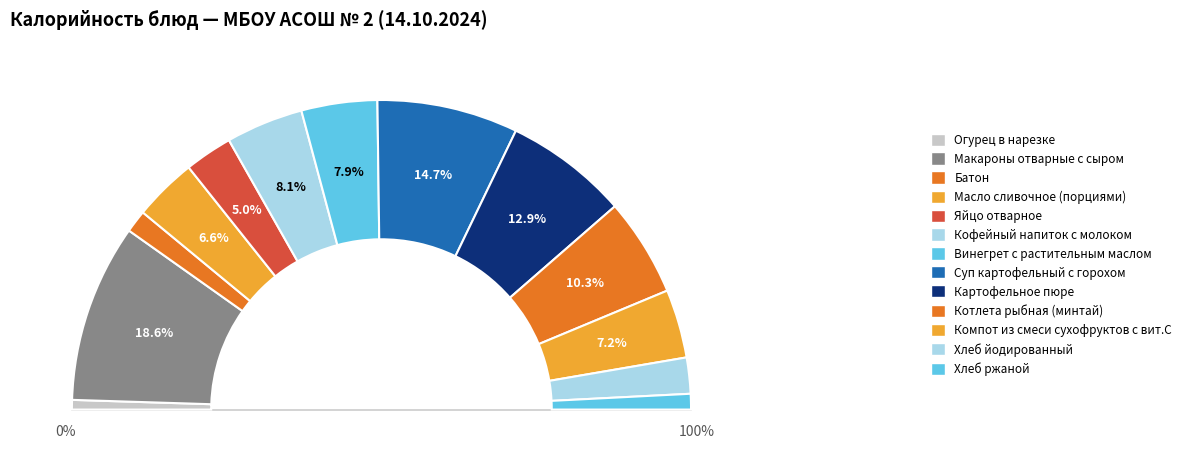

True or false: Котлета рыбная (минтай) accounts for 19% of the total.

False